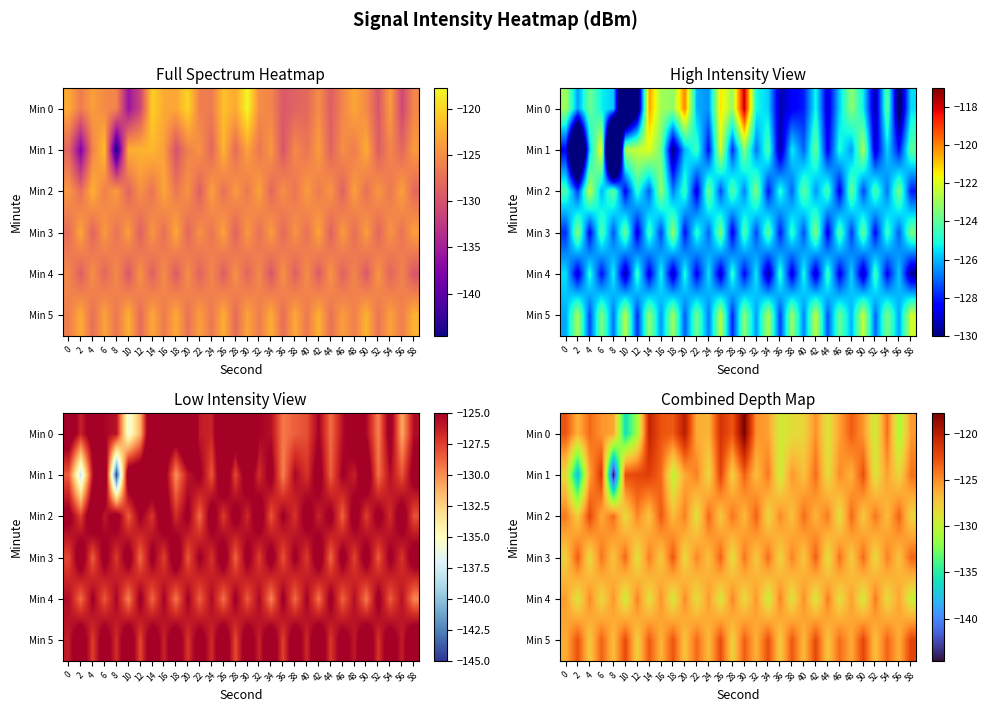

What is the total value across all series at 24?

-757.7